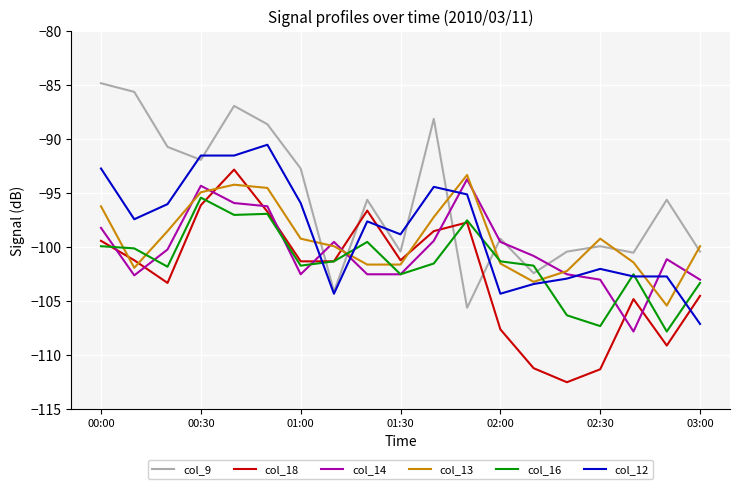

What is the smallest value displayed?

-112.5